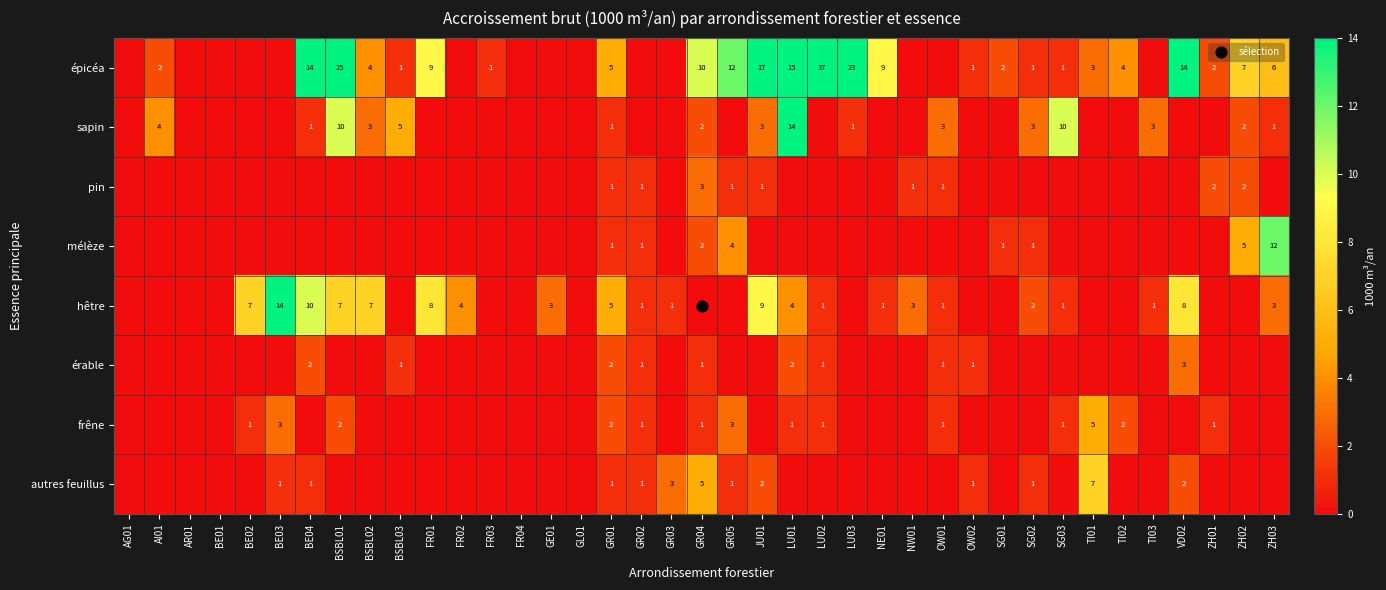

Rank the categories by hêtre value from lowest to highest.

AG01, AI01, AR01, BE01, BSBL03, FR03, FR04, GL01, GR04, GR05, LU03, OW02, SG01, TI01, TI02, ZH01, ZH02, GR02, GR03, LU02, NE01, OW01, SG03, TI03, SG02, GE01, NW01, ZH03, FR02, LU01, GR01, BE02, BSBL01, BSBL02, FR01, VD02, JU01, BE04, BE03